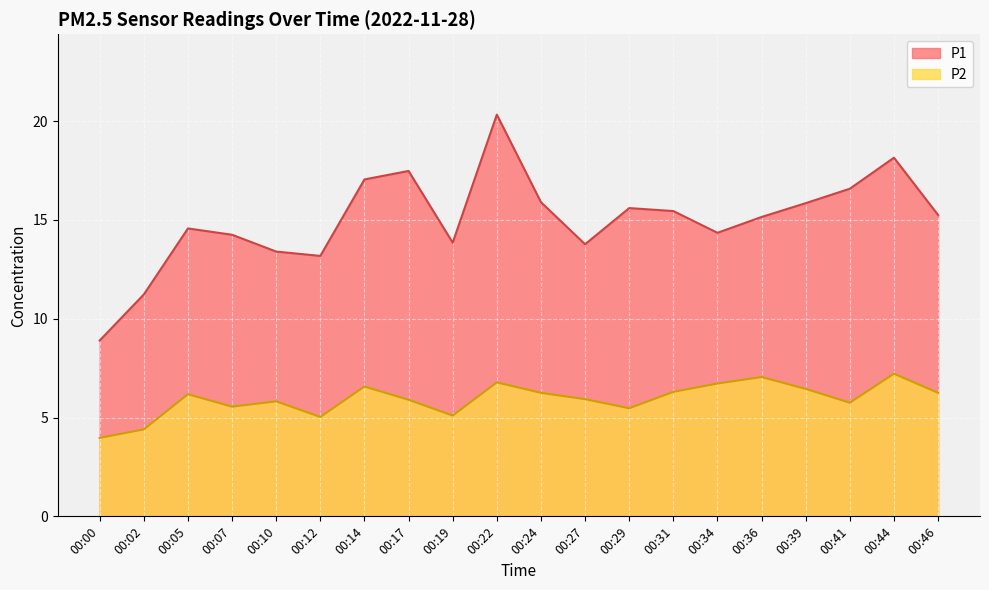

Where is the first local maximum for P1?

00:05